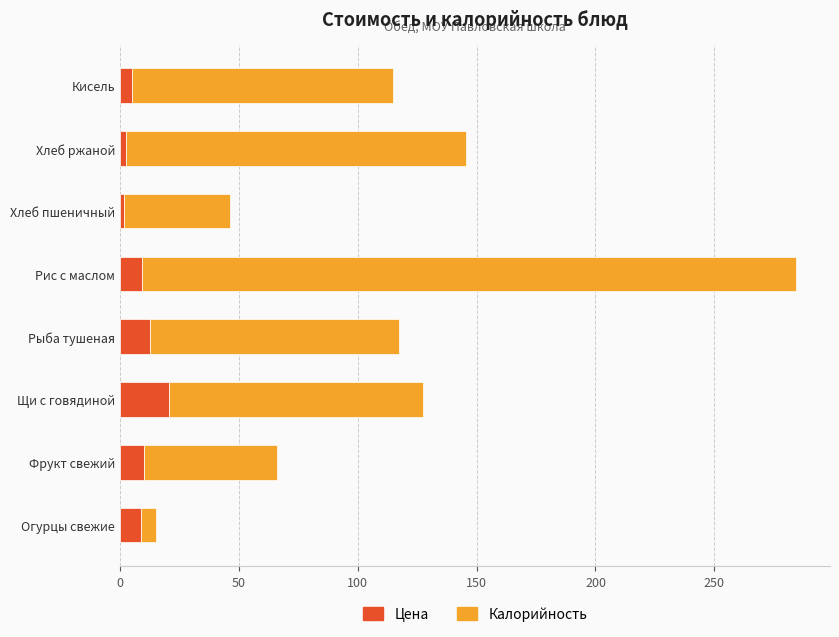

What is the total value across all series at Рыба тушеная?

117.5